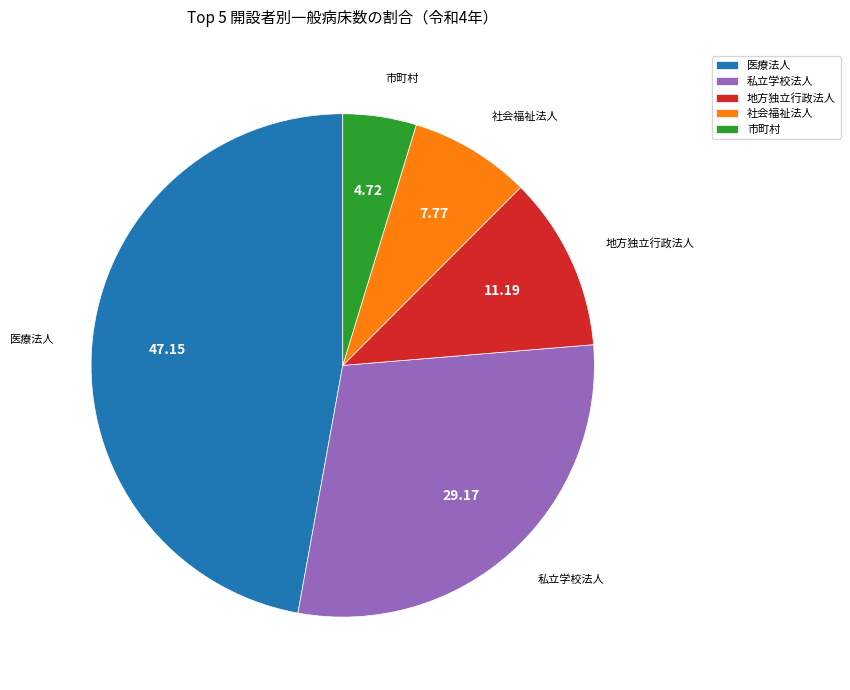

What is the smallest slice in the pie chart?

市町村